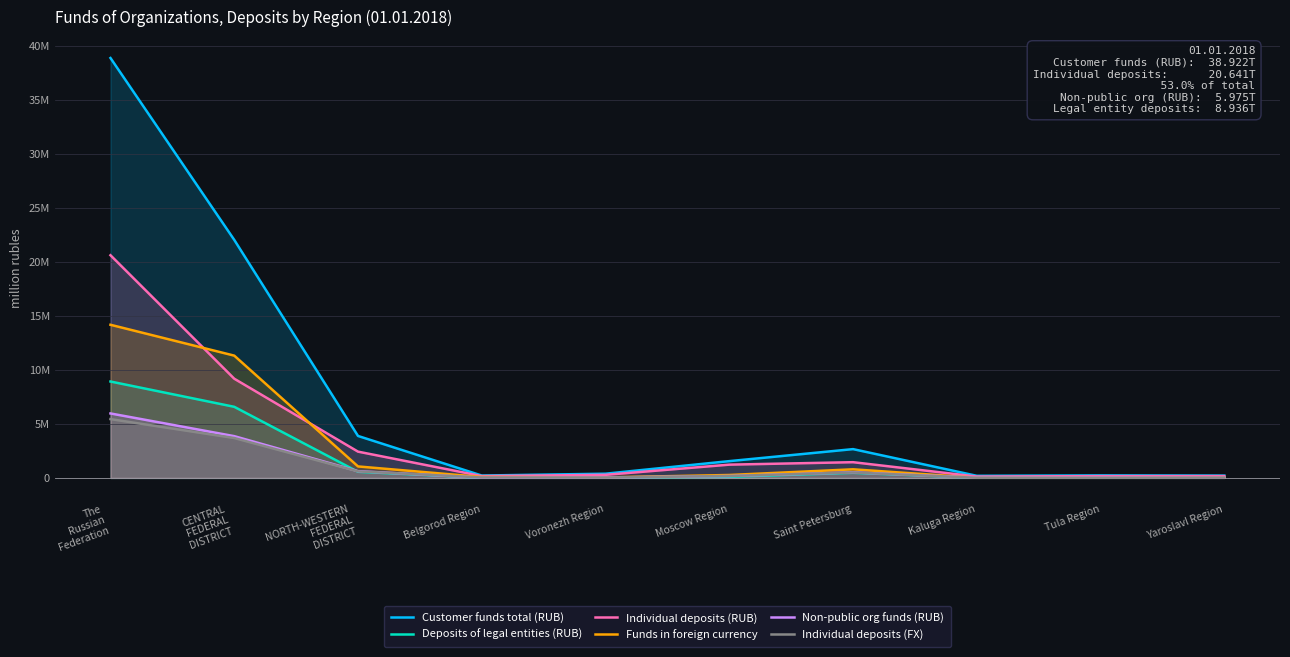

At which category is the sum across all series the highest?

The
Russian
Federation